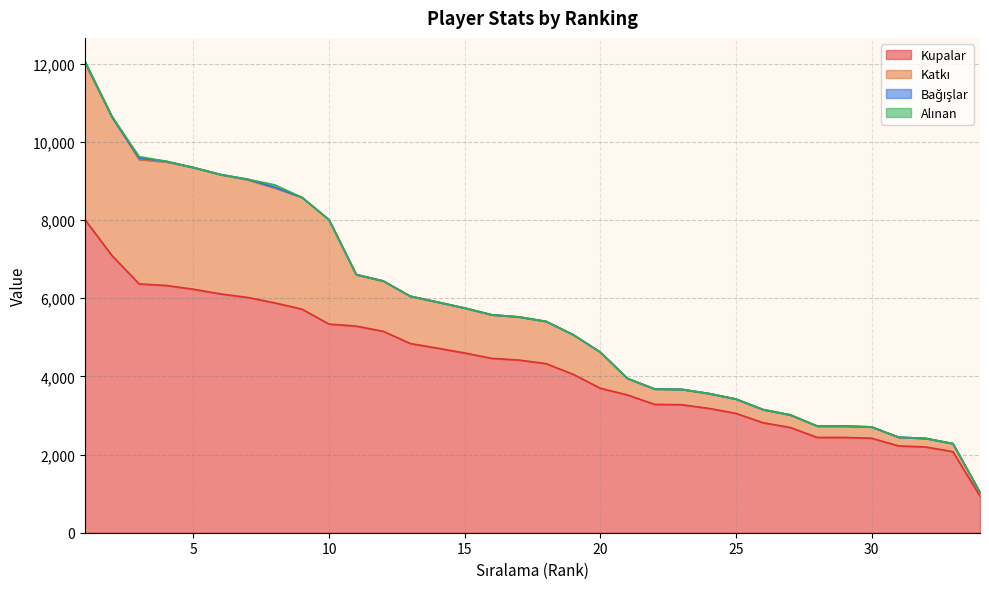

What is the highest value of the Kupalar series?

8013